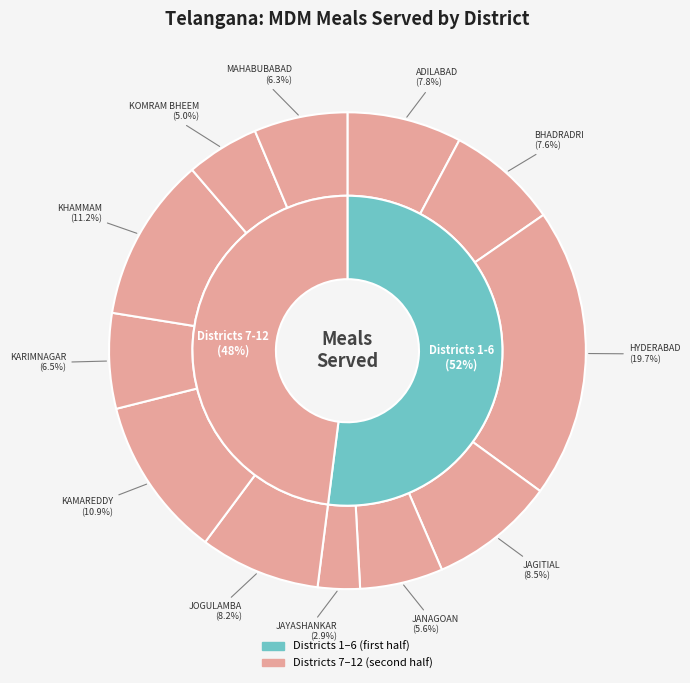

Rank the categories by value from highest to lowest.

HYDERABAD, KHAMMAM, KAMAREDDY, JAGITIAL, JOGULAMBA, ADILABAD, BHADRADRI, KARIMNAGAR, MAHABUBABAD, JANAGOAN, KOMRAM BHEEM, JAYASHANKAR